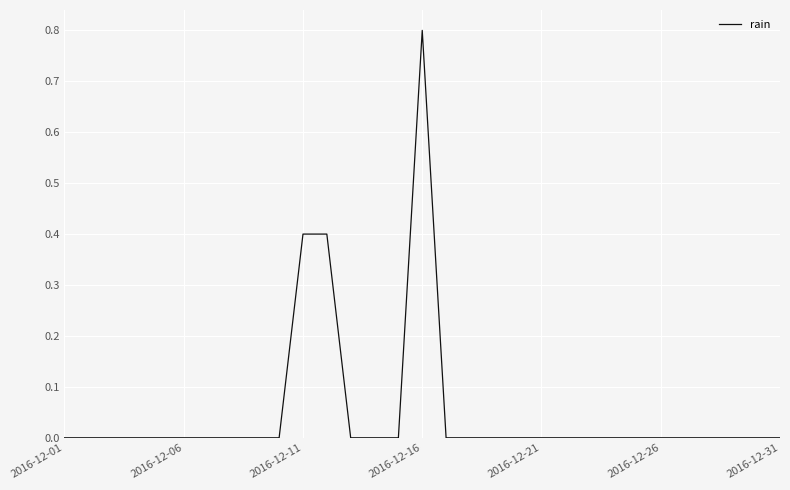

What is the difference between the maximum and minimum values?

0.8